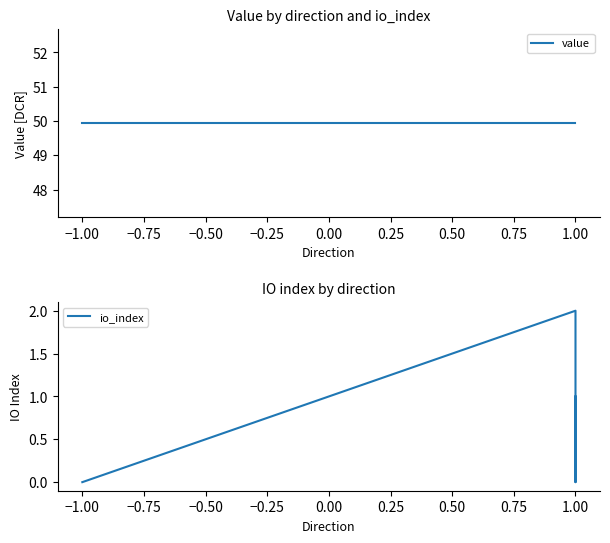

Which series changed the most between −1.25 and −1.00?

value